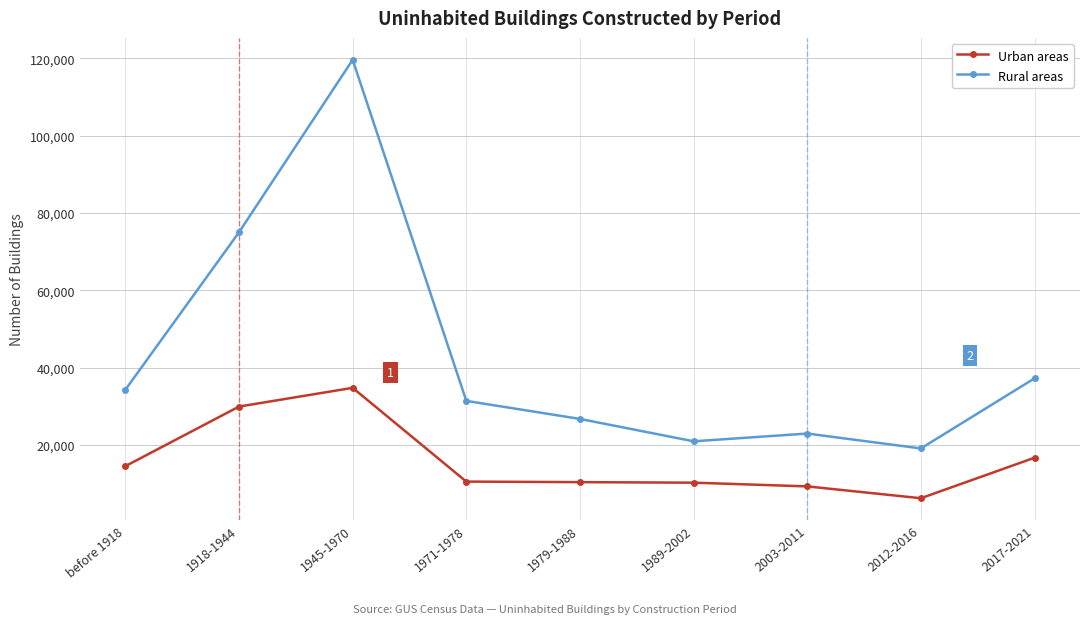

What are all the series names shown in the legend?

Urban areas, Rural areas